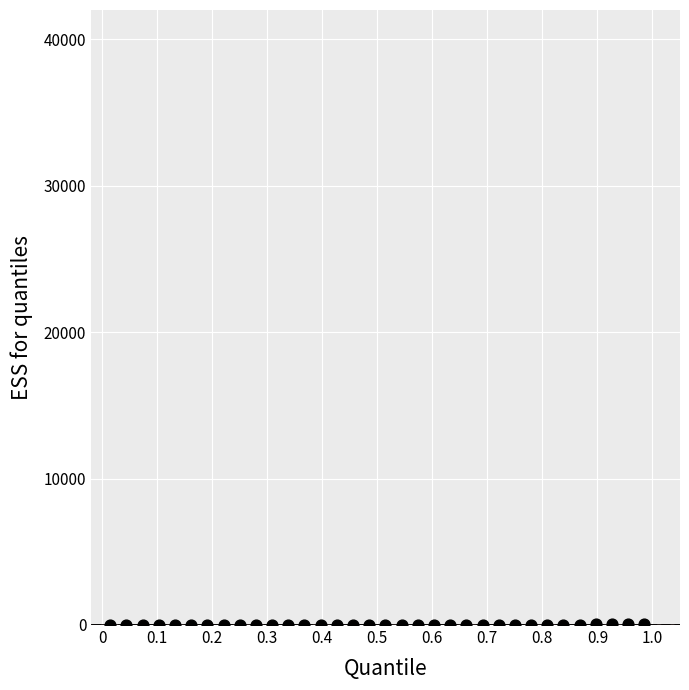

What is the range of Y values (max minus min)?

24